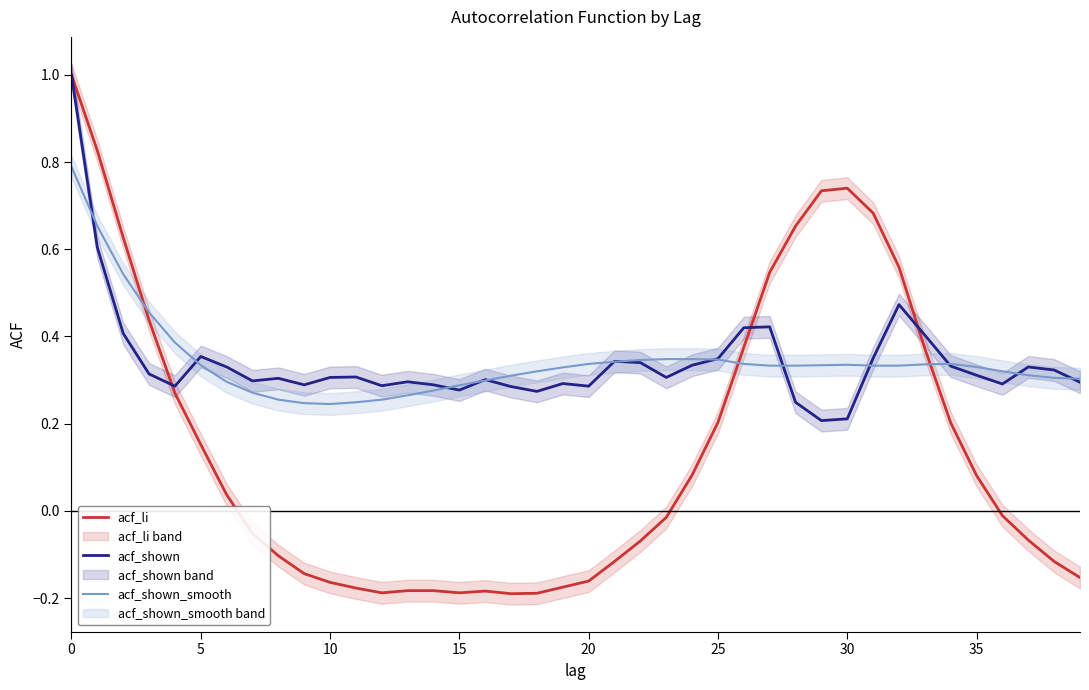

What is the label of the 8th point from the right?

32